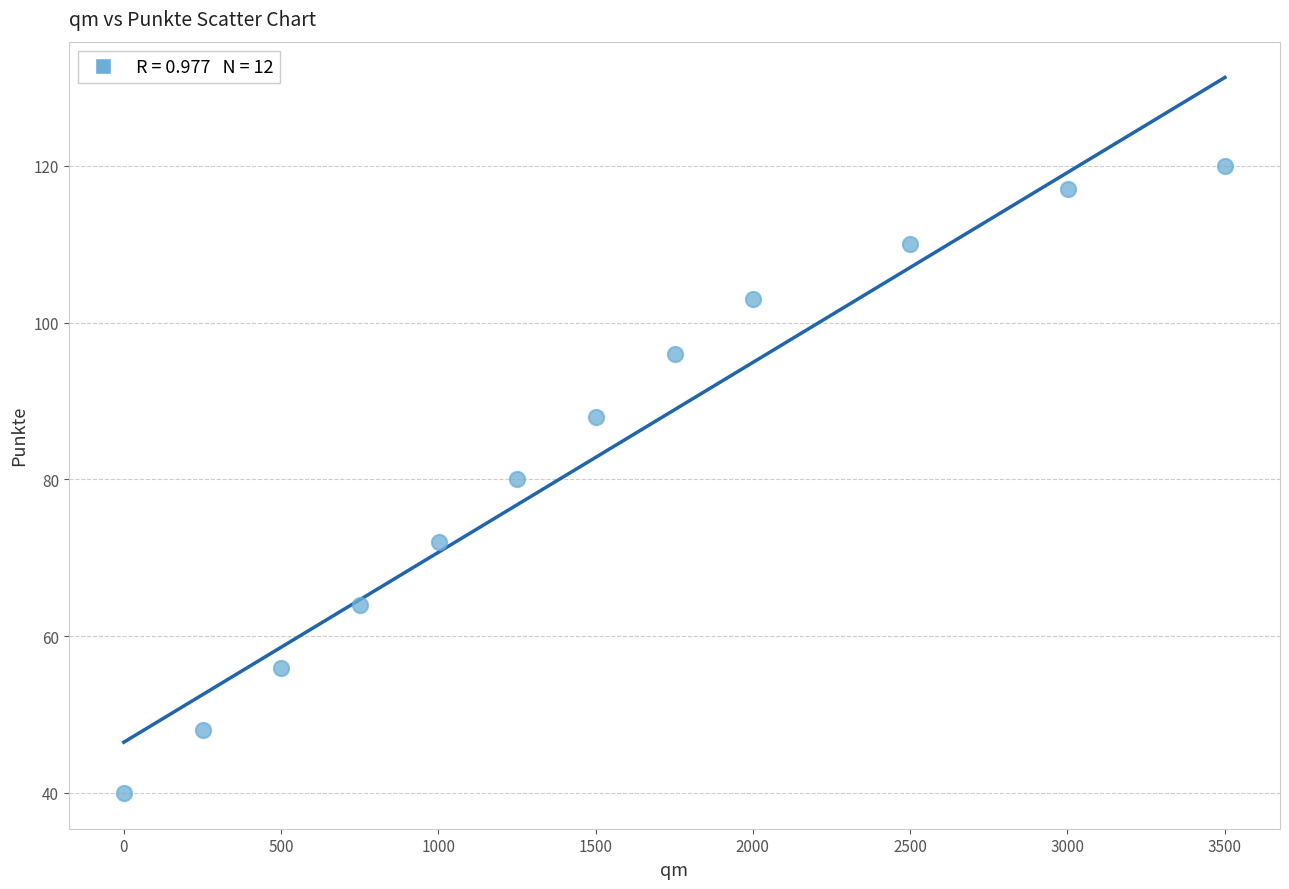

What is the range of X values (max minus min)?

3501